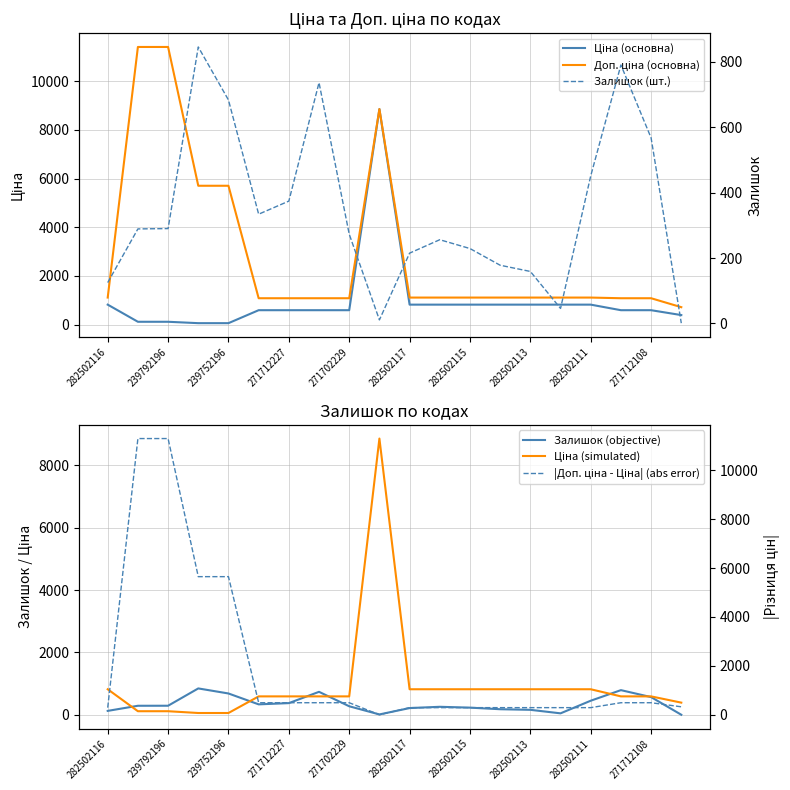

What is the value of the Ціна (основна) point at the 9th from the left?

589.9